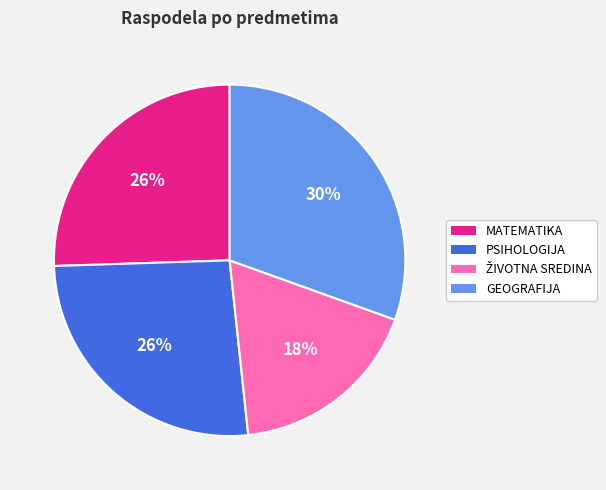

Is there a majority slice in this chart?

No